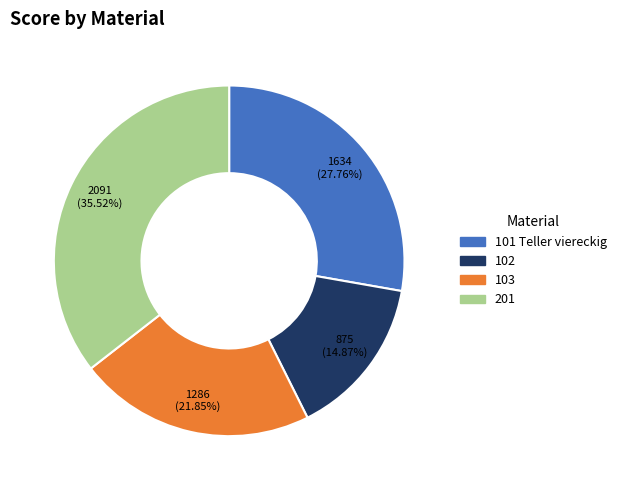

Count the number of slices in the pie.

4